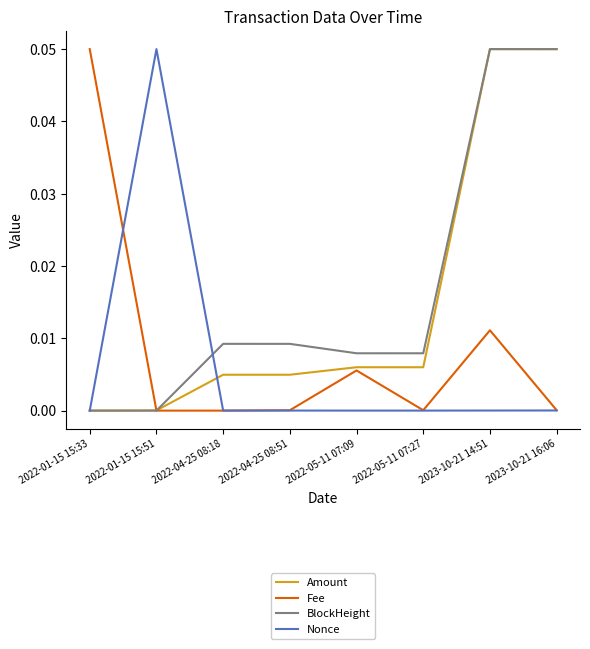

Is it true that Fee equals 0.0 at 2023-10-21 14:51?

True